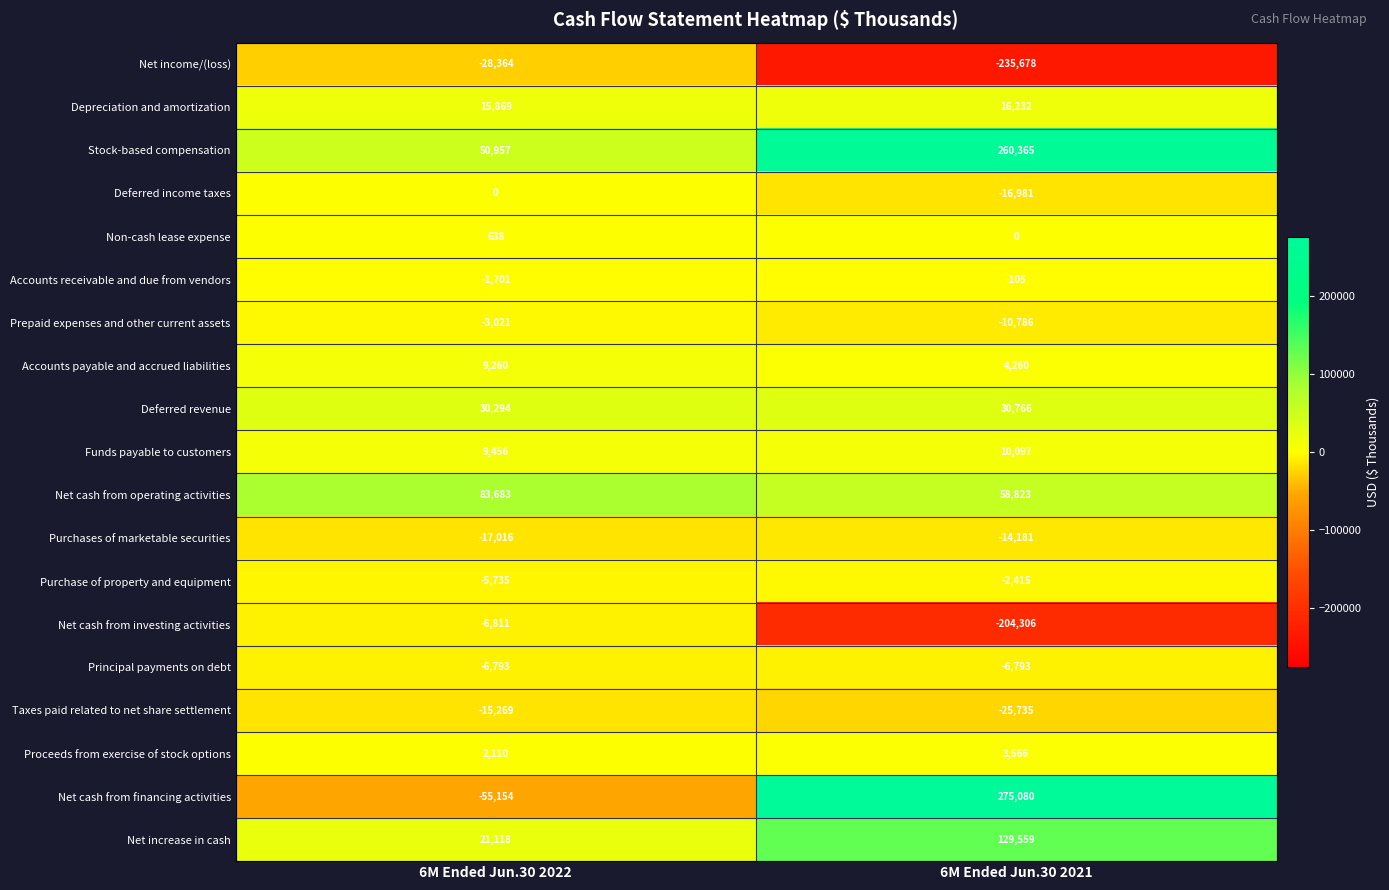

What is the total value across all series at 6M Ended Jun.30 2021?

271768